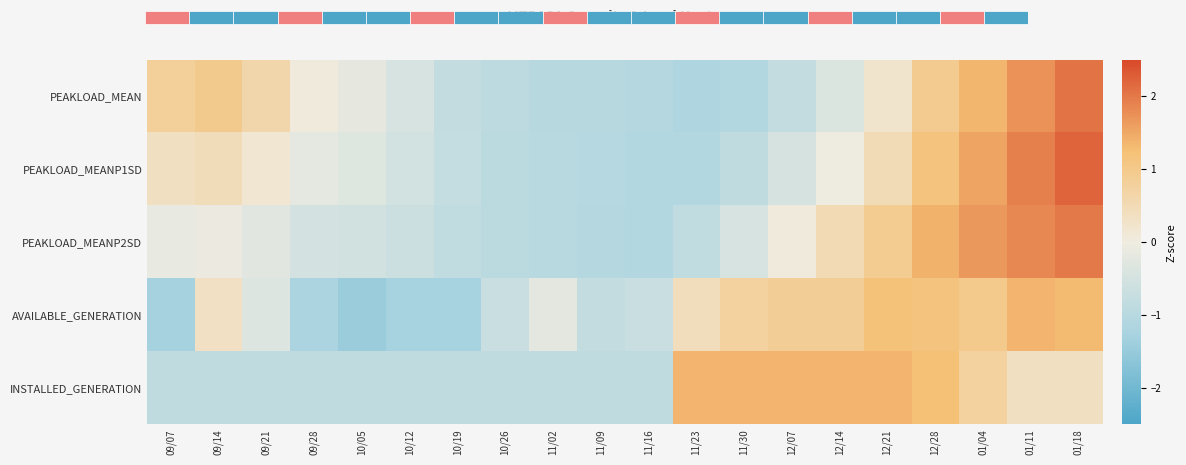

The PEAKLOAD_MEANP2SD series shows -1.1 at 10/12. True or false?

False